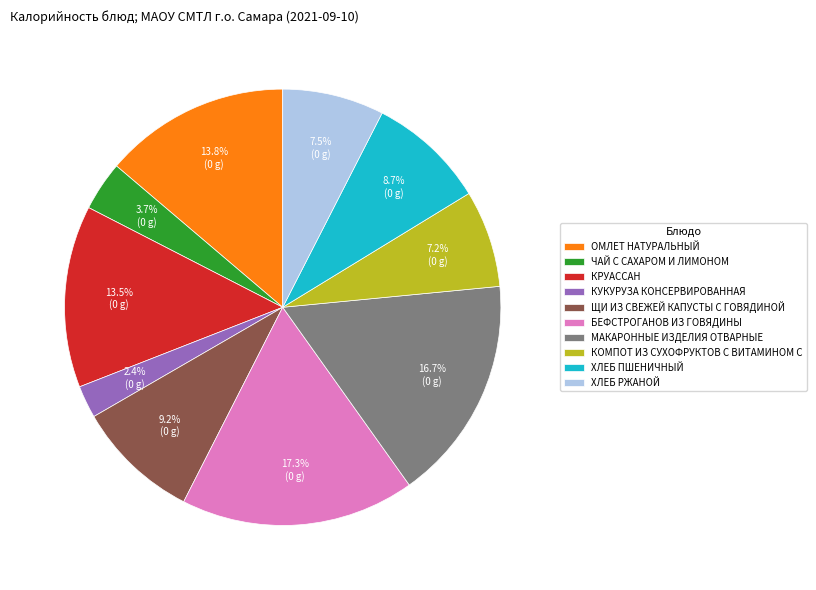

Is the sum of КУКУРУЗА КОНСЕРВИРОВАННАЯ and ХЛЕБ ПШЕНИЧНЫЙ greater than half?

No